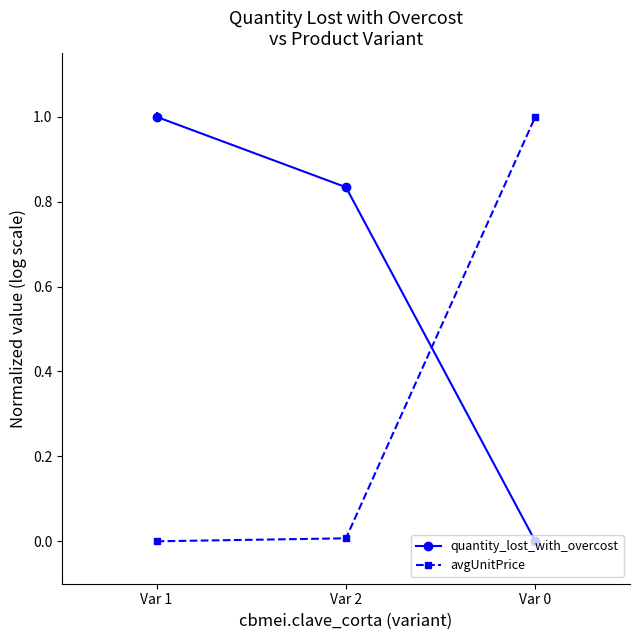

What are all the series names shown in the legend?

quantity_lost_with_overcost, avgUnitPrice